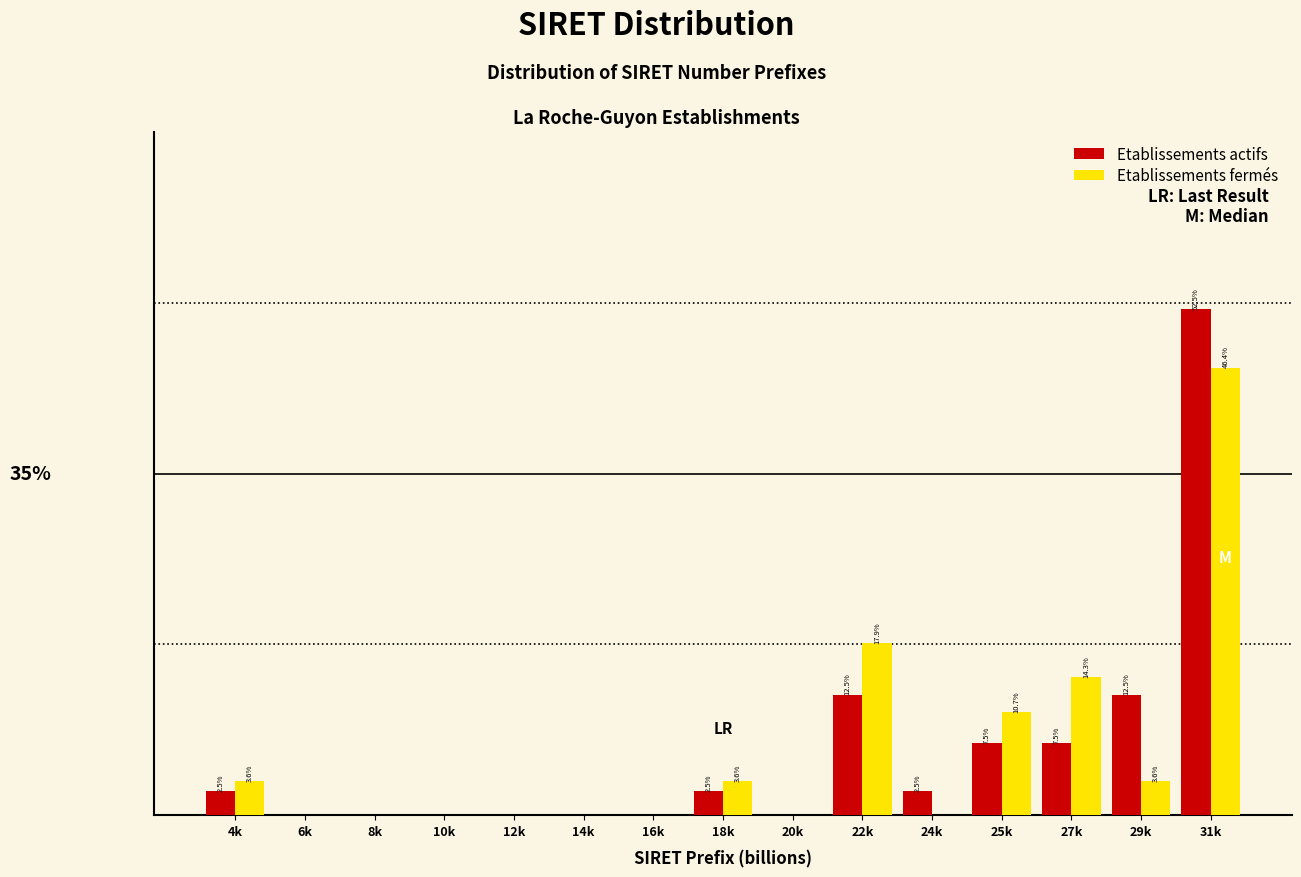

Is the value of Etablissements actifs at 14k greater than the value of Etablissements fermés at 22k?

No